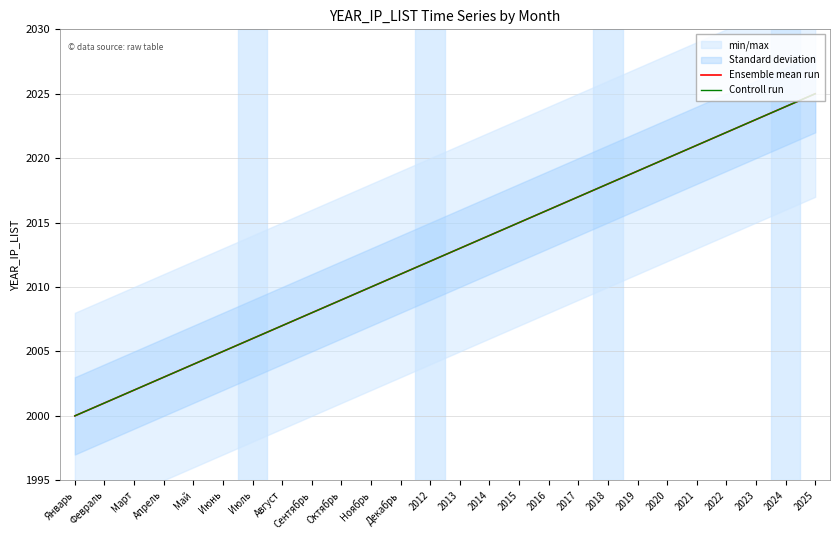

Which series has the widest spread of values?

Ensemble mean run